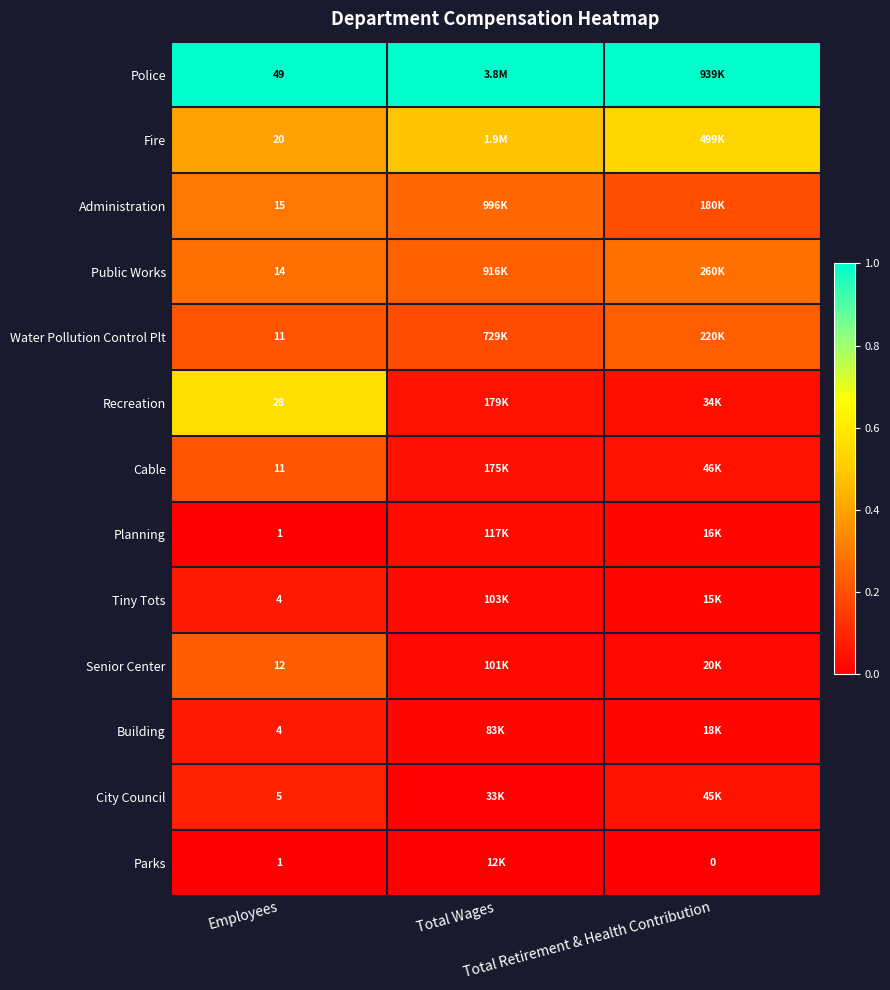

How many distinct data groups are displayed?

13